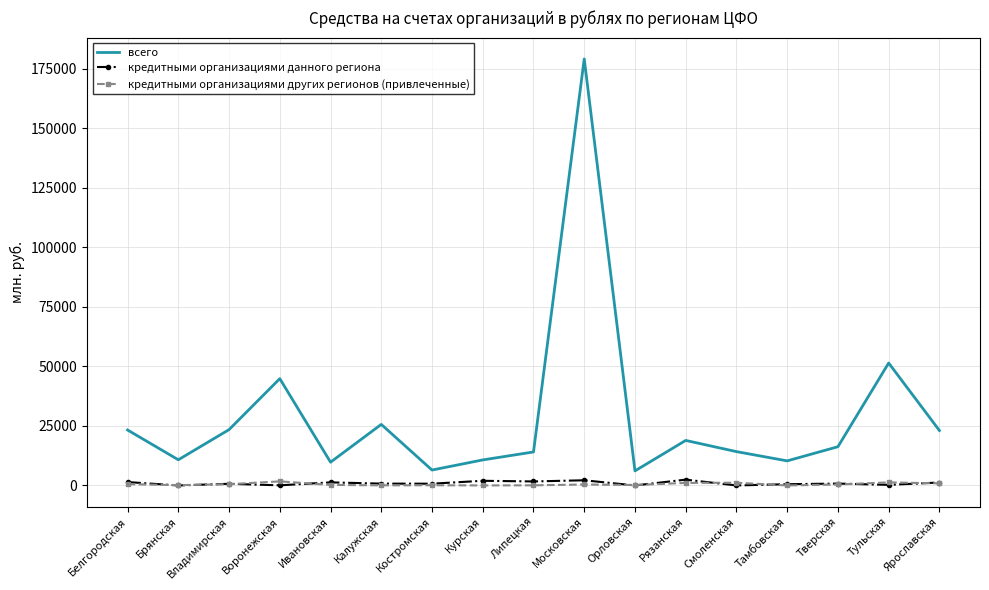

Which label corresponds to the largest value in the chart?

Московская